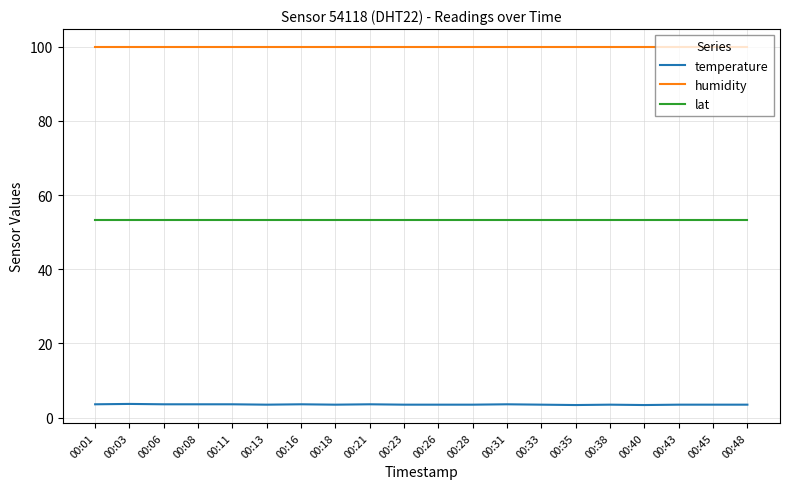

What is the difference between the highest and lowest values at 00:28?

96.4